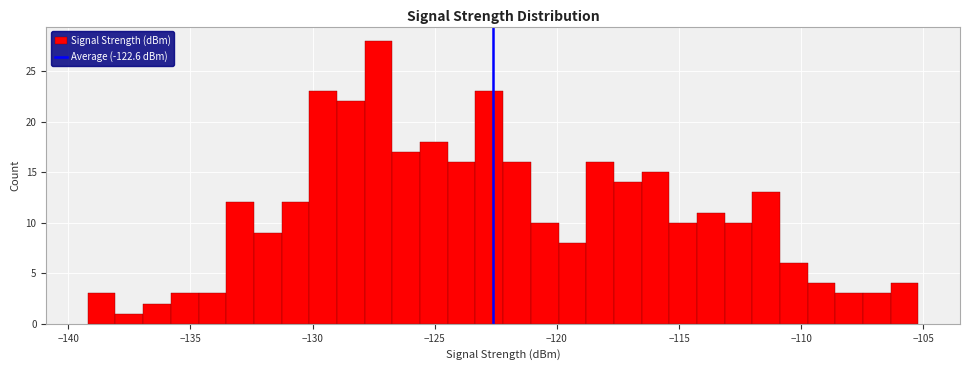

Read against the x-axis, roughly where is the centre of the tallest bar?

-127.5